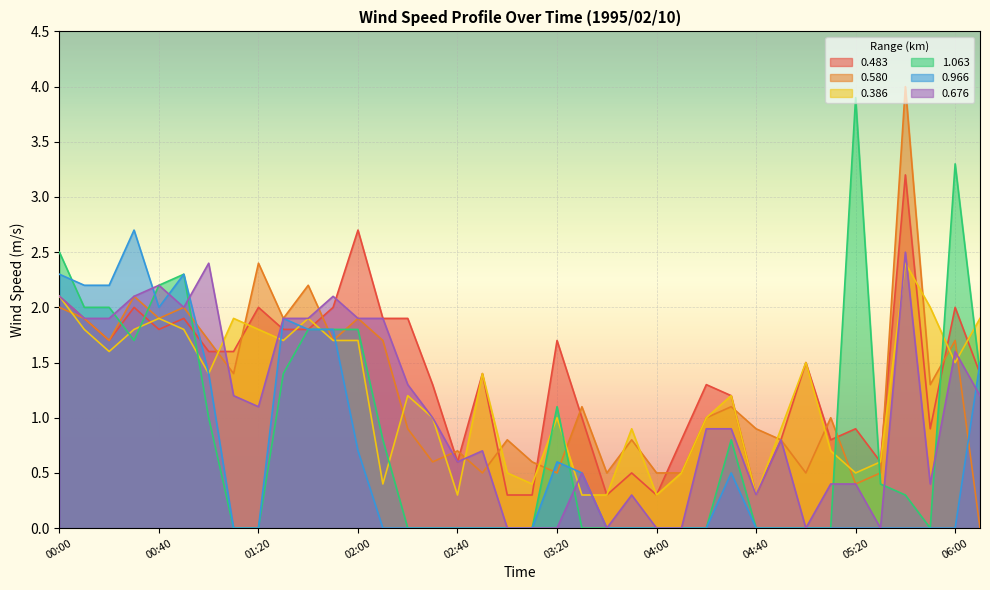

List the labels in order of 0.676 value, largest first.

05:40, 01:00, 00:40, 00:00, 00:30, 01:50, 00:50, 00:10, 00:20, 01:30, 01:40, 02:00, 02:10, 06:00, 02:20, 01:10, 06:10, 01:20, 02:30, 04:20, 04:30, 04:50, 02:50, 02:40, 03:30, 05:10, 05:20, 05:50, 03:50, 04:40, 03:00, 03:10, 03:20, 03:40, 04:00, 04:10, 05:00, 05:30